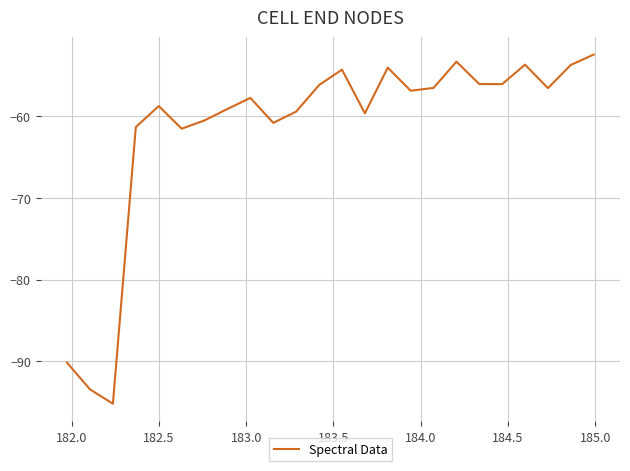

What is the smallest value displayed?

-95.2